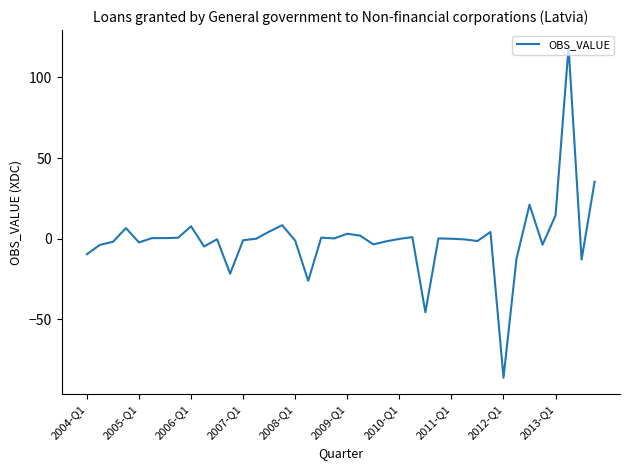

What is the difference between the second highest and minimum values?

121.6